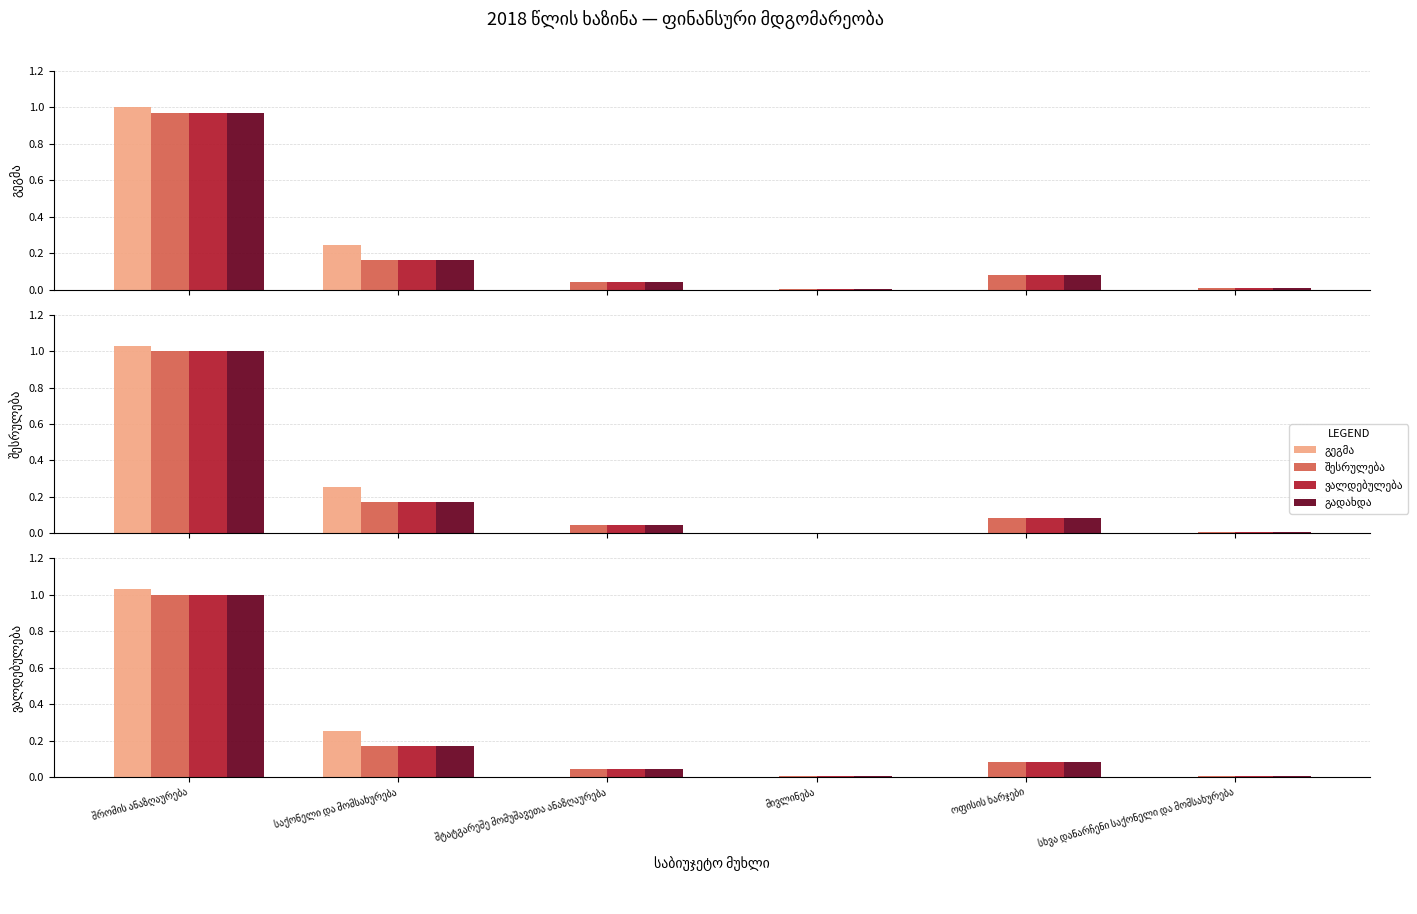

Rank the series at შრომის ანაზღაურება from lowest to highest value.

შესრულება, ვალდებულება, გადახდა, გეგმა